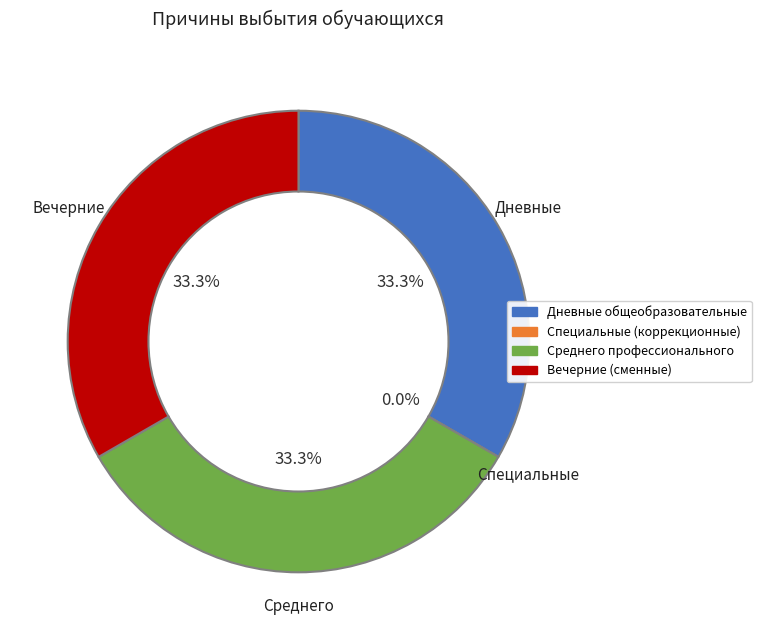

Approximately how many times larger is the value at в вечерние (сменные) общеобразовательные compared to в дневные общеобразовательные учреждения?

1.0